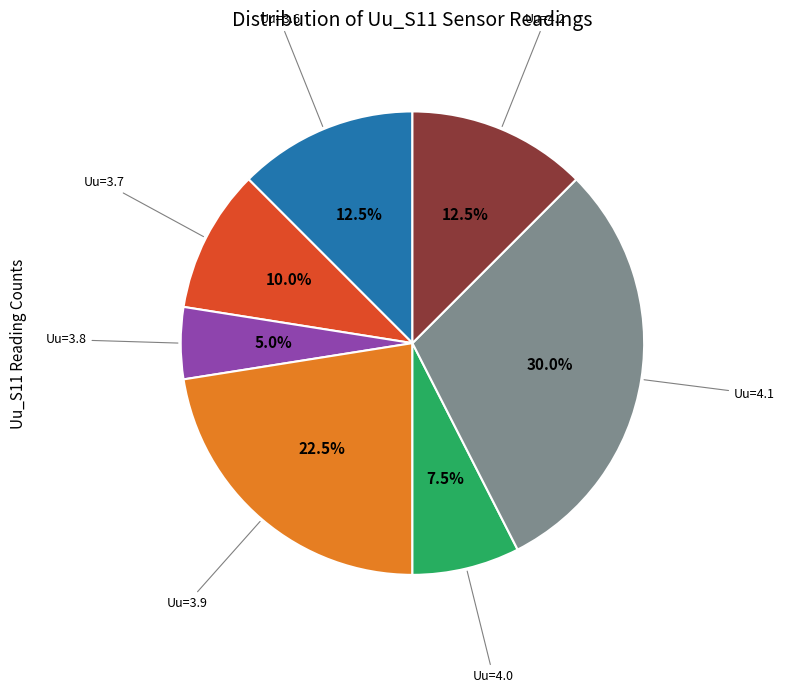

Is there any slice that represents more than half of the pie?

No